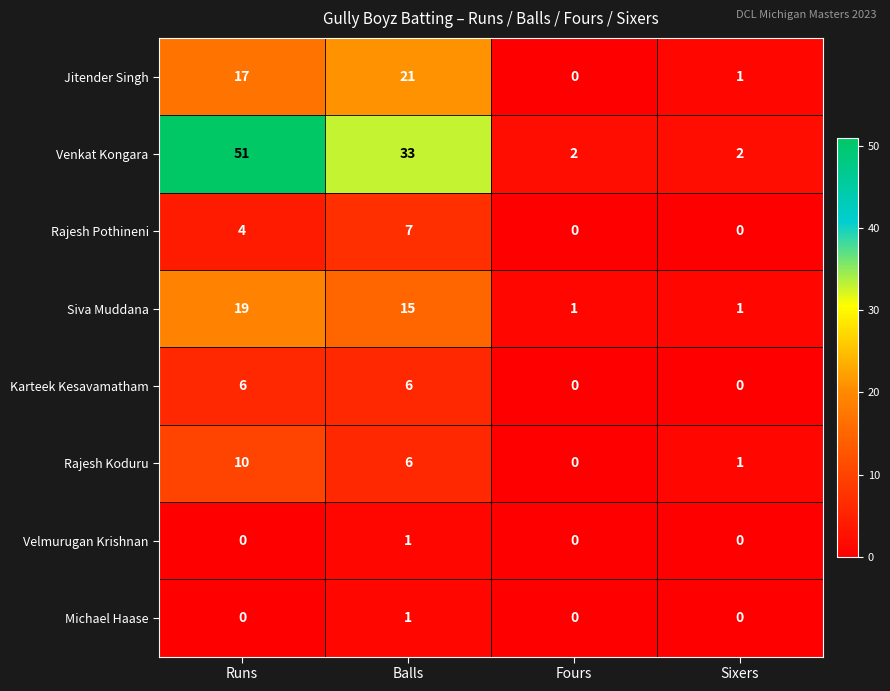

The Rajesh Koduru series shows 10 at Runs. True or false?

True